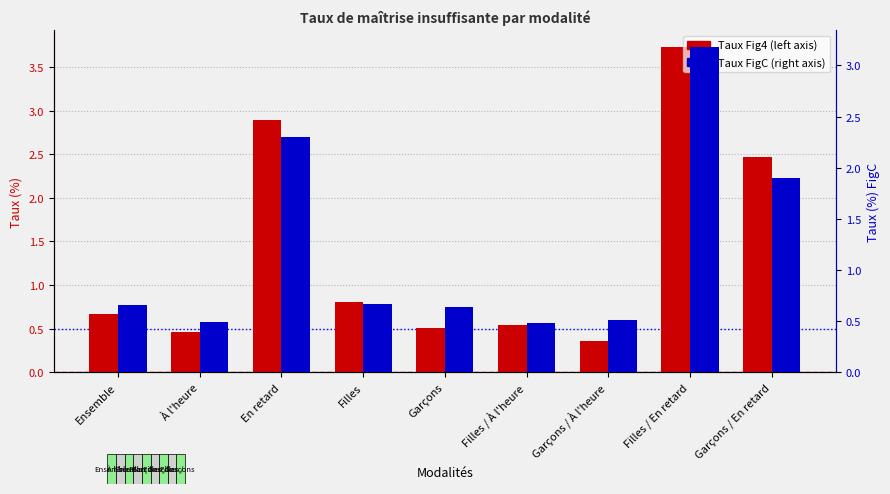

How many Maitrise insuffisante (Fig4) values are between 0 and 2?

6